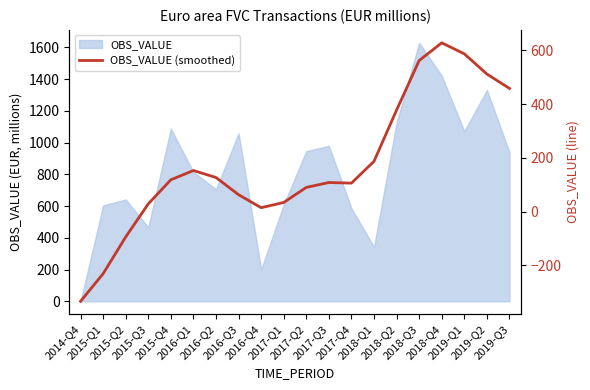

True or false: the data has more than 0 interior local peaks.

True